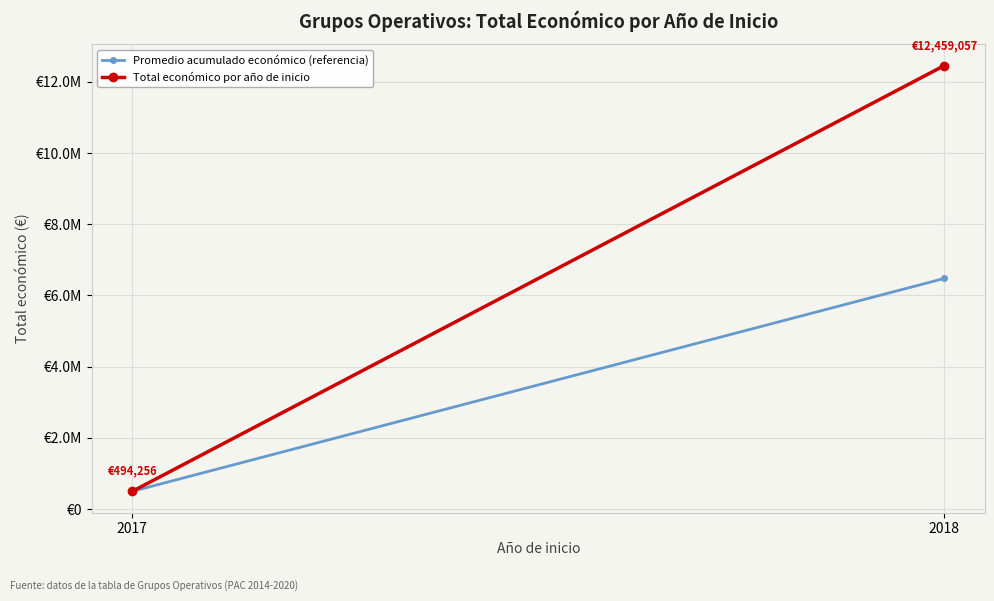

Is it true that Total económico por año de inicio equals 279559.4 at 2017?

False